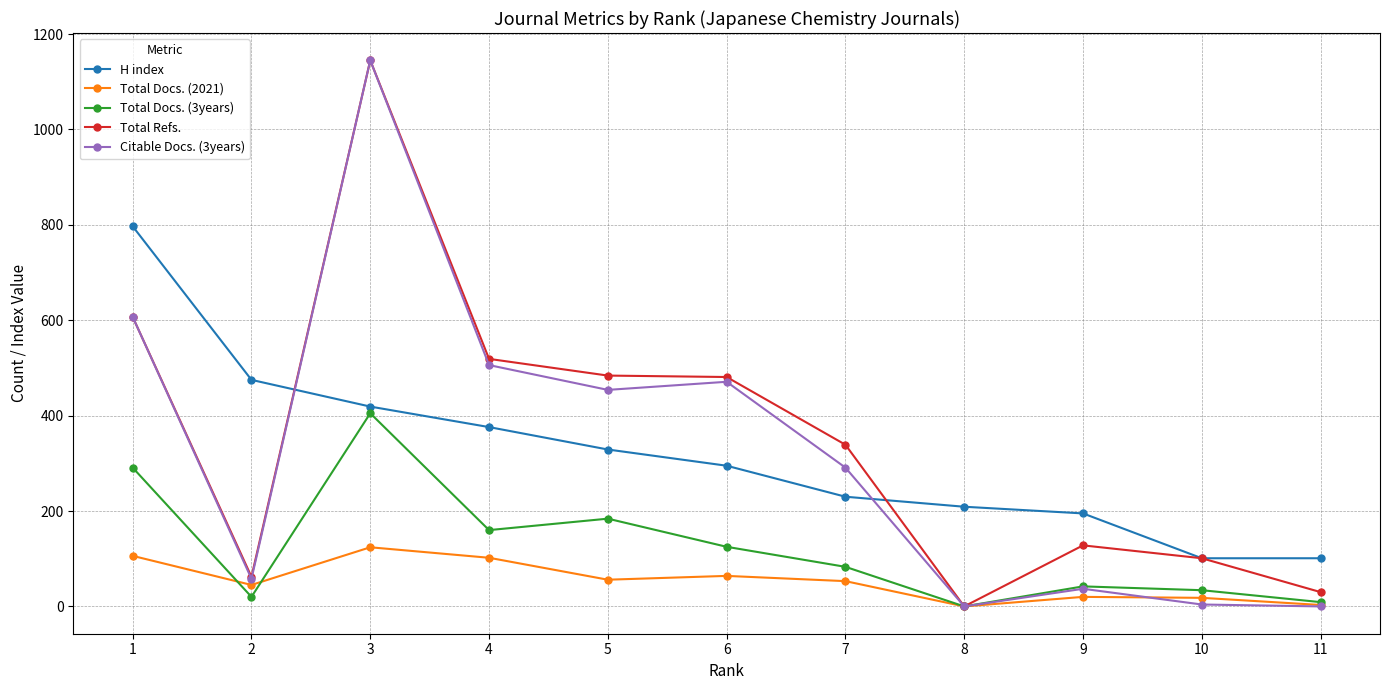

Which series changed the most between 6 and 2?

Total Refs.